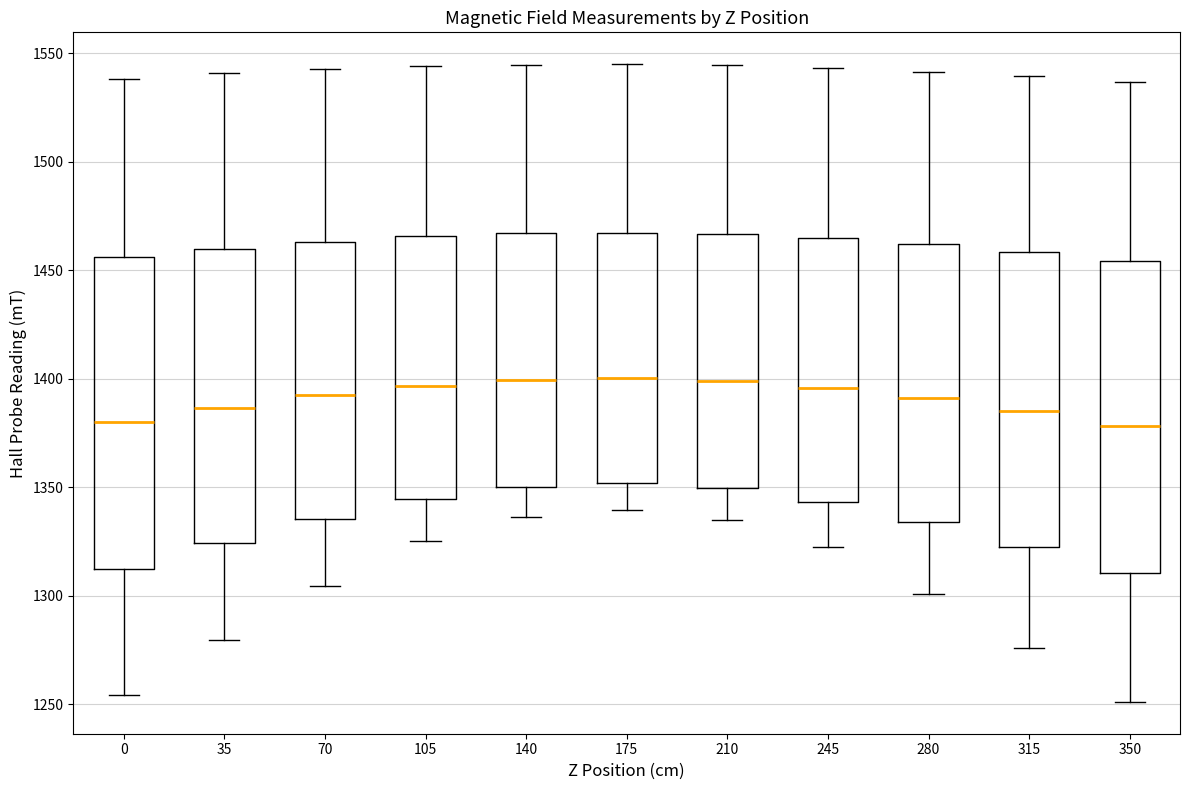

Where does the lower whisker of the box at x = 350 end on the y-axis? The values are not printed on the chart, so give them approximately, as read against the axis.

1250